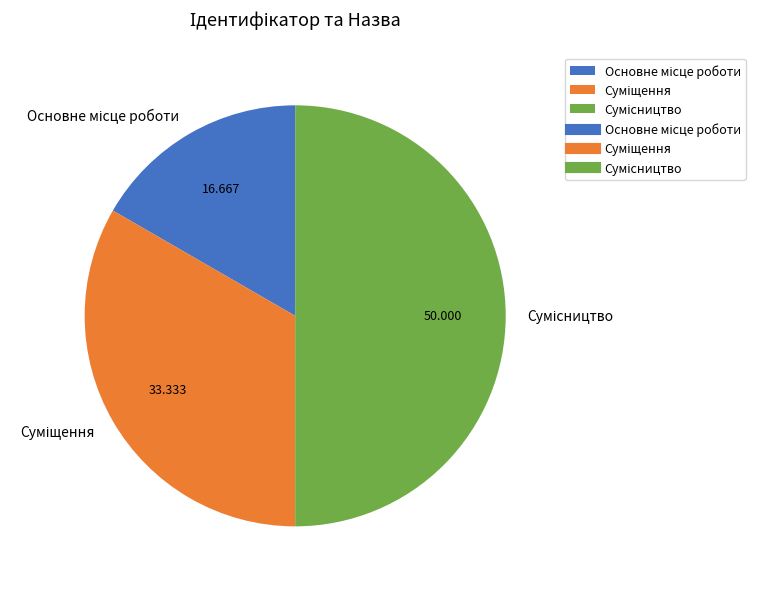

What percentage is the Суміщення slice, to the nearest percent?

33%